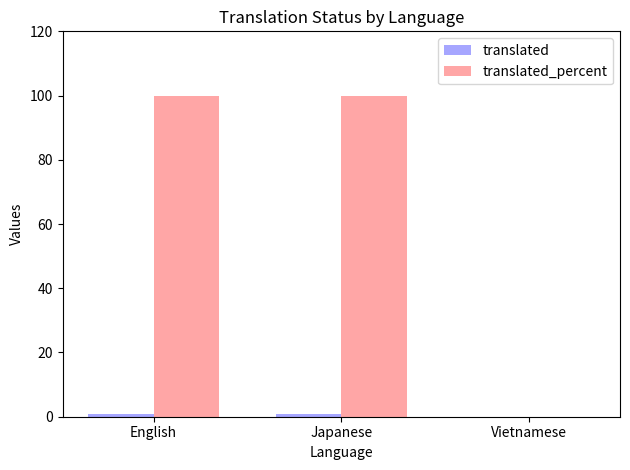

What is the maximum value shown in the chart?

100